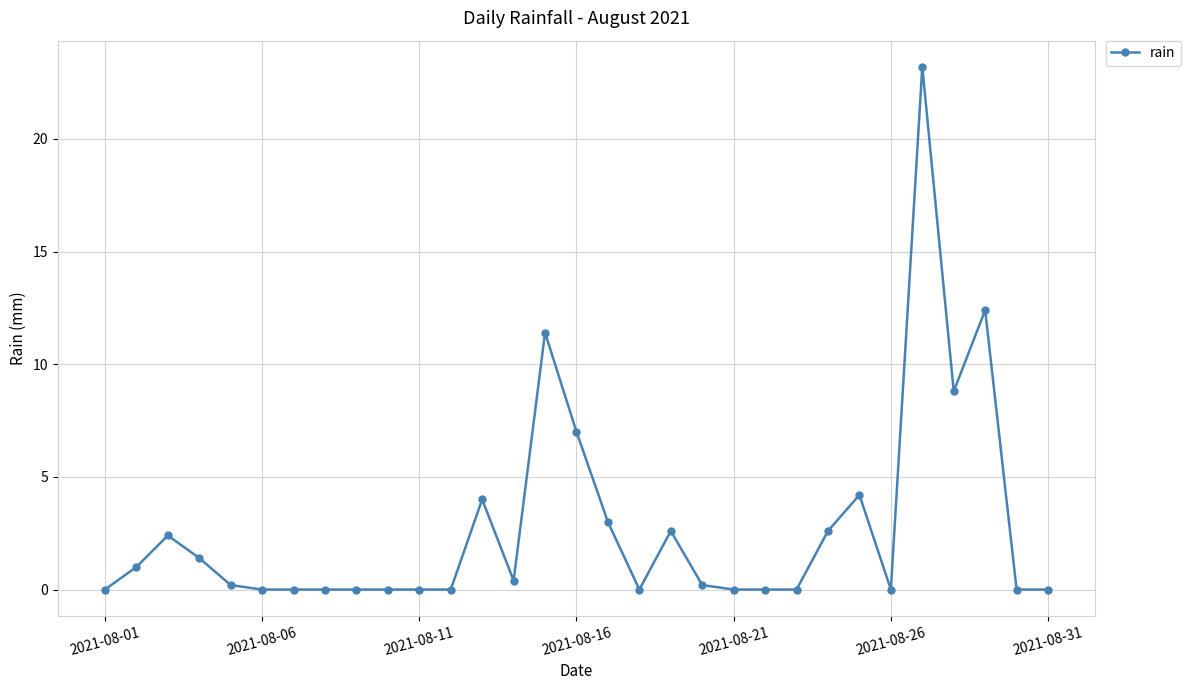

True or false: the data has more than 0 interior local peaks.

True